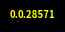

Count the number of slices in the pie.

12